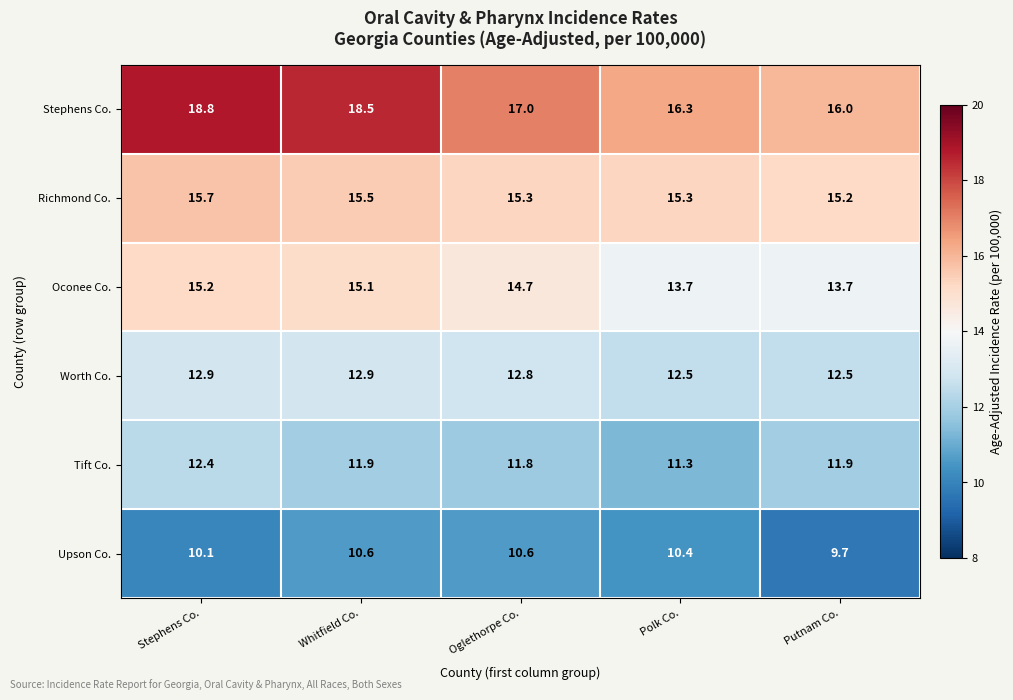

Between Whitfield Co. and Putnam Co., which series saw the biggest shift?

Stephens Co.